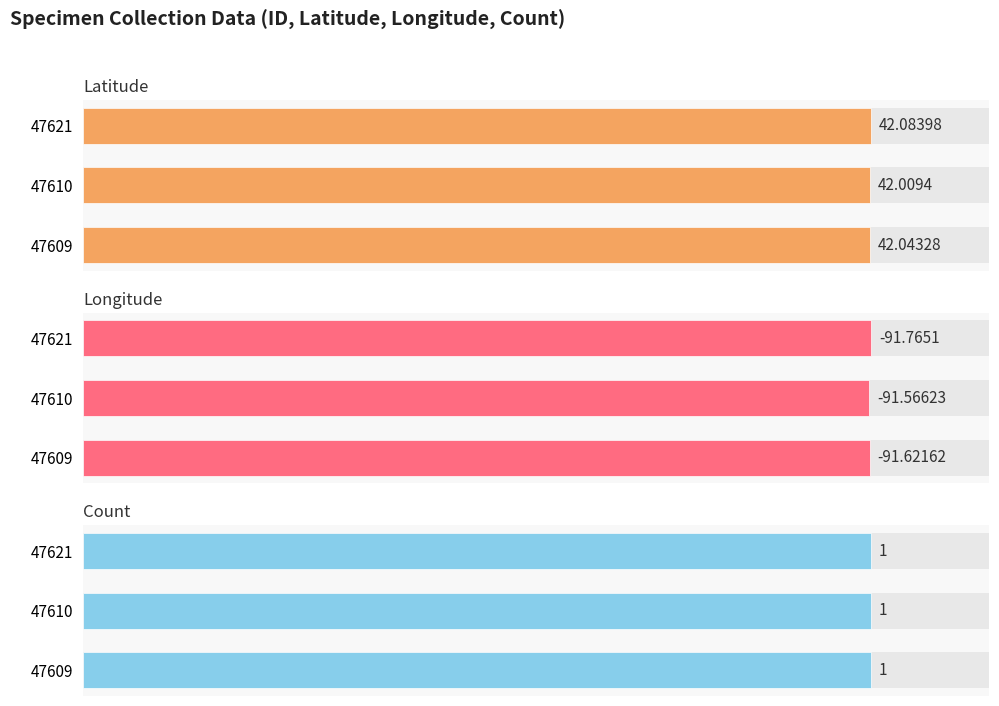

Which series has the largest total across all categories?

Latitude